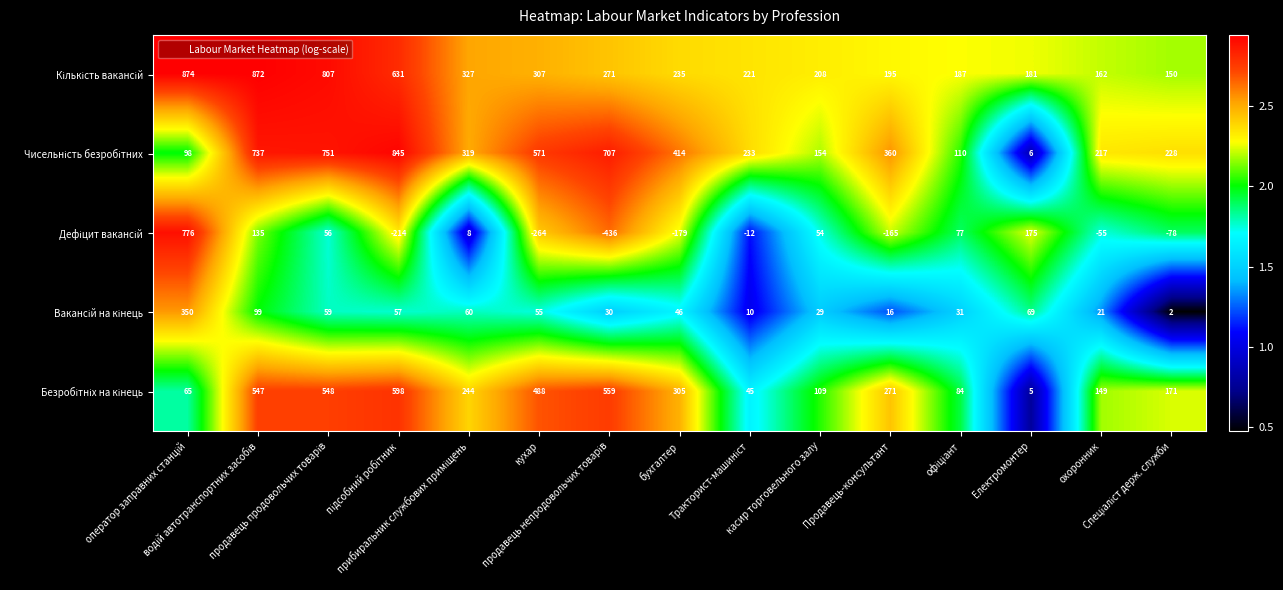

What is the maximum value shown in the chart?

874